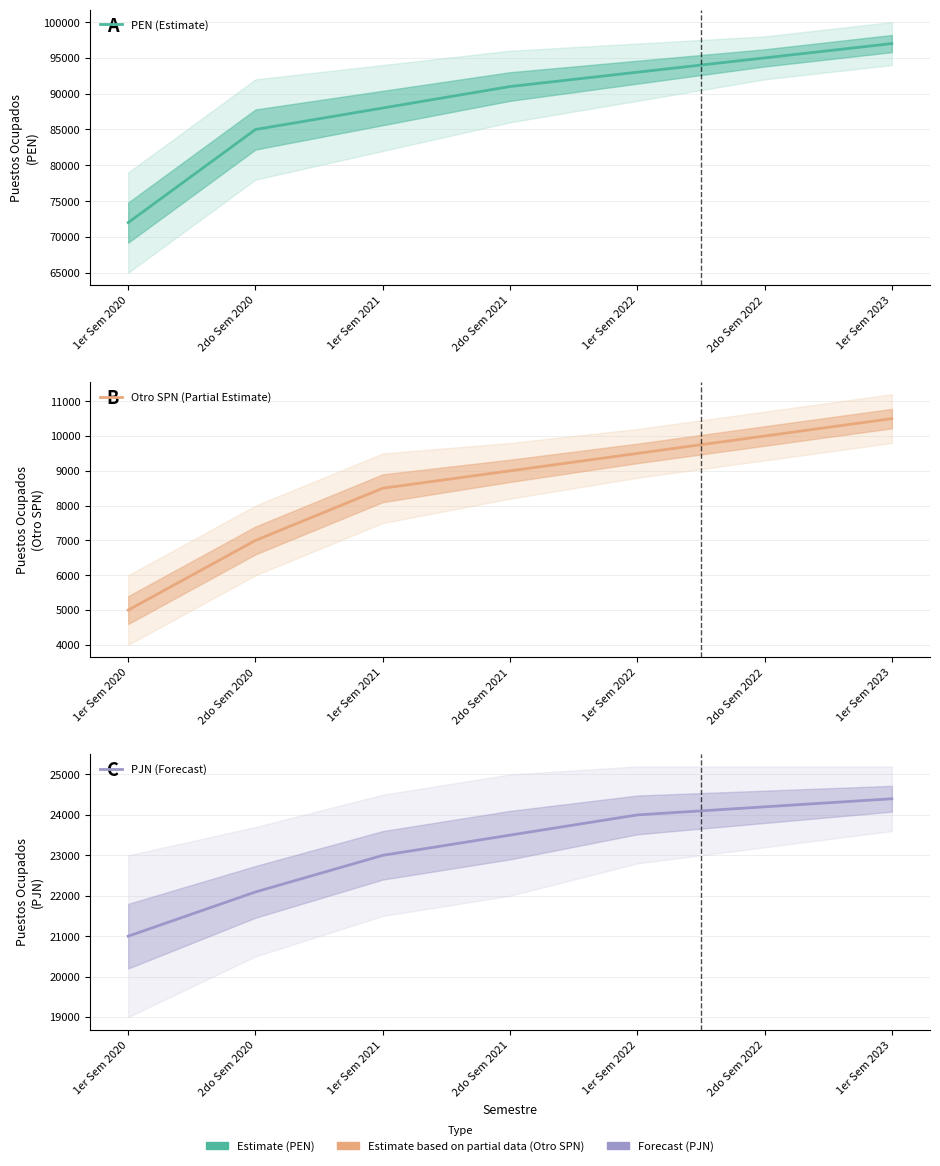

Where is Otro SPN (Partial Estimate) nearest to the value 7750?

2do Sem 2020